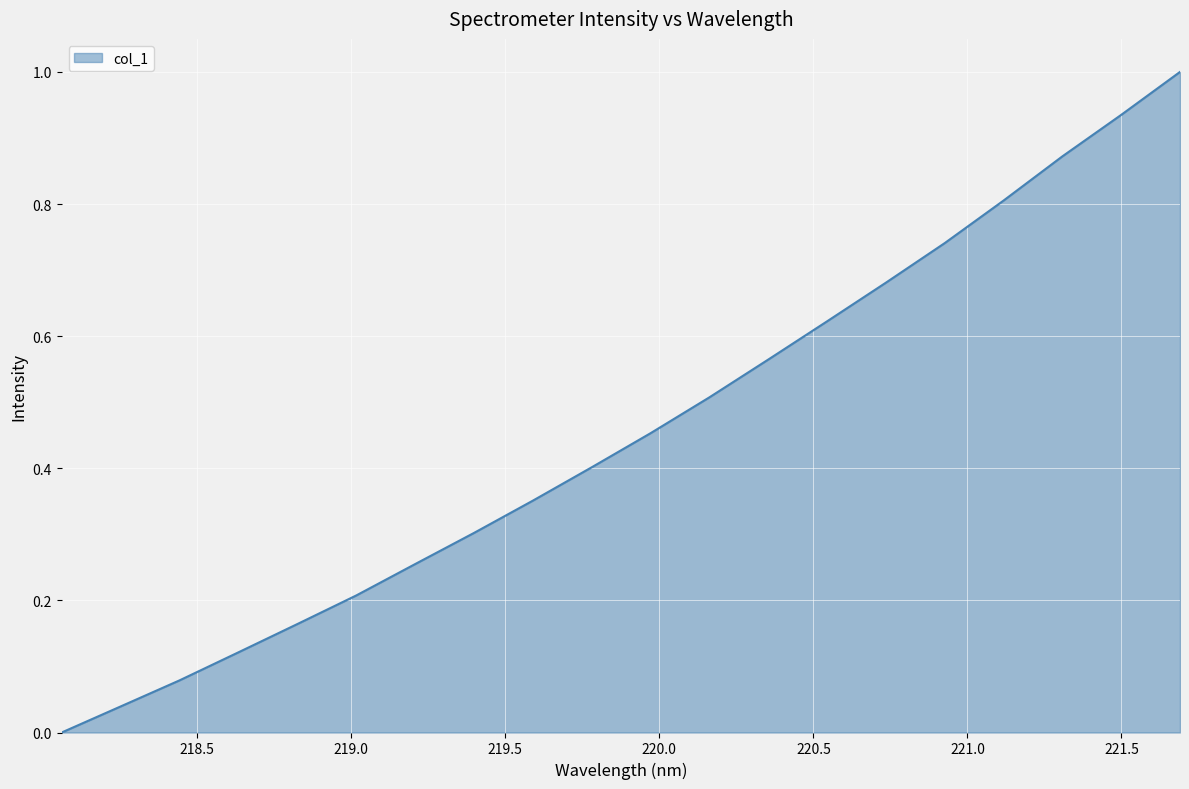

What is the greatest value displayed?

1.0